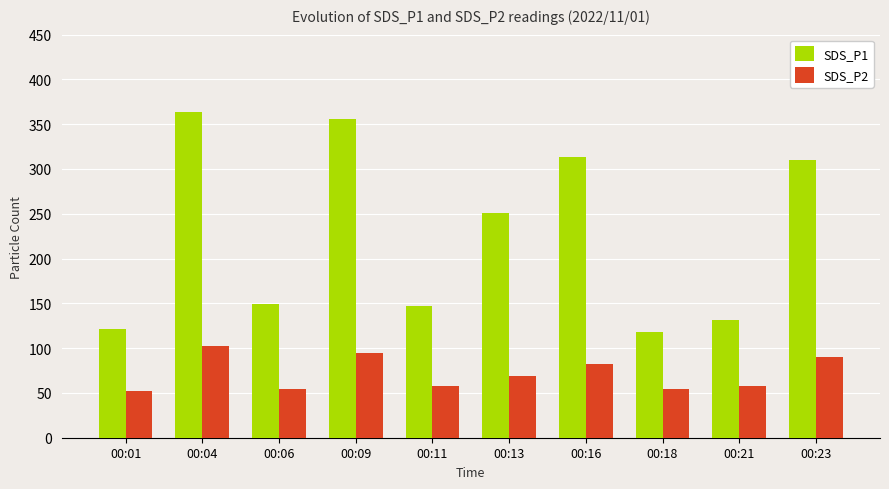

How many bars are there in total?

20